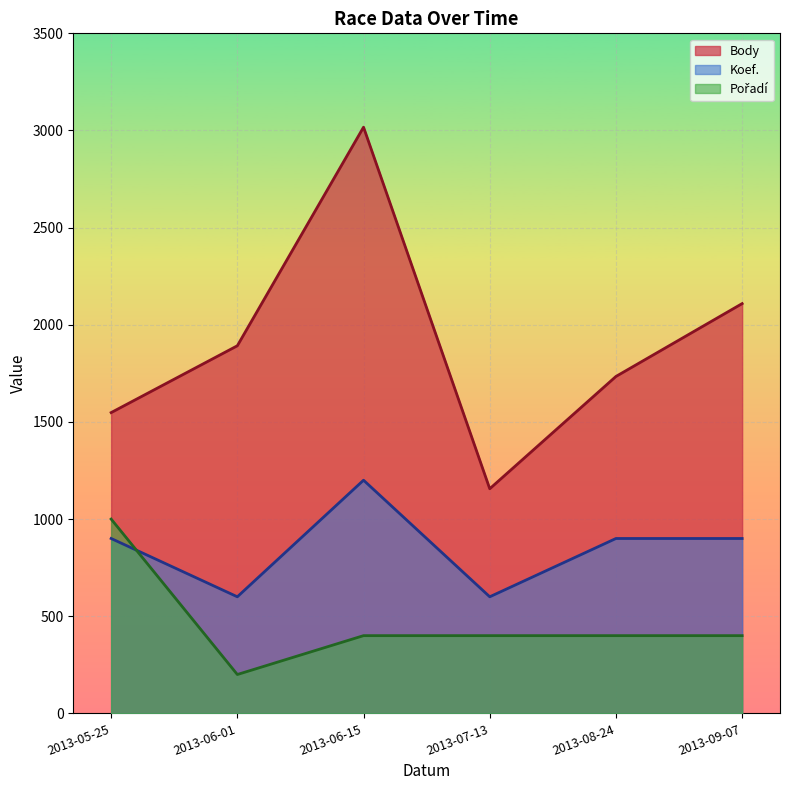

What is the maximum value shown in the chart?

3017